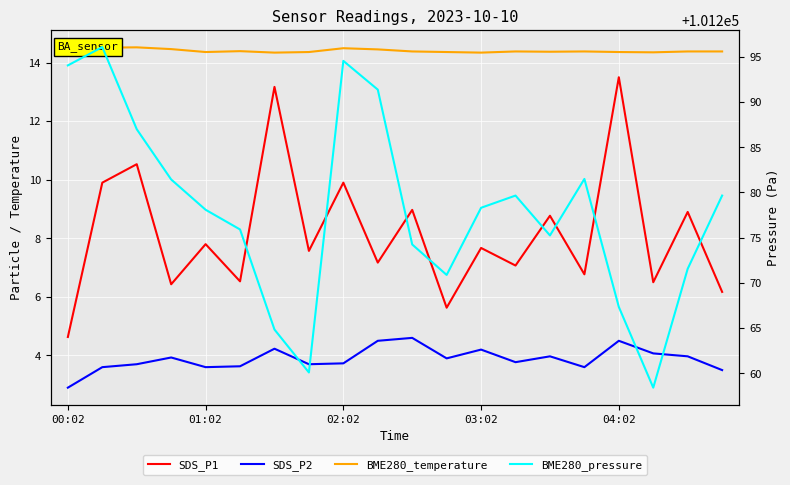

True or false: SDS_P1 has more than 0 interior local peaks.

True